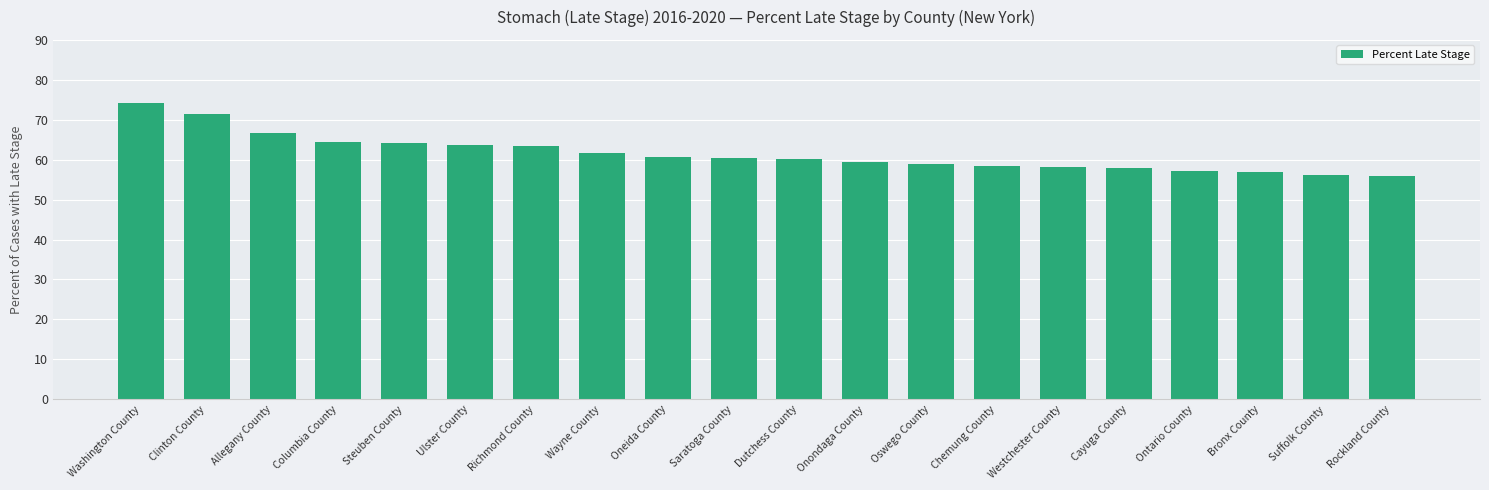

What is the label of the 7th bar from the right?

Chemung County